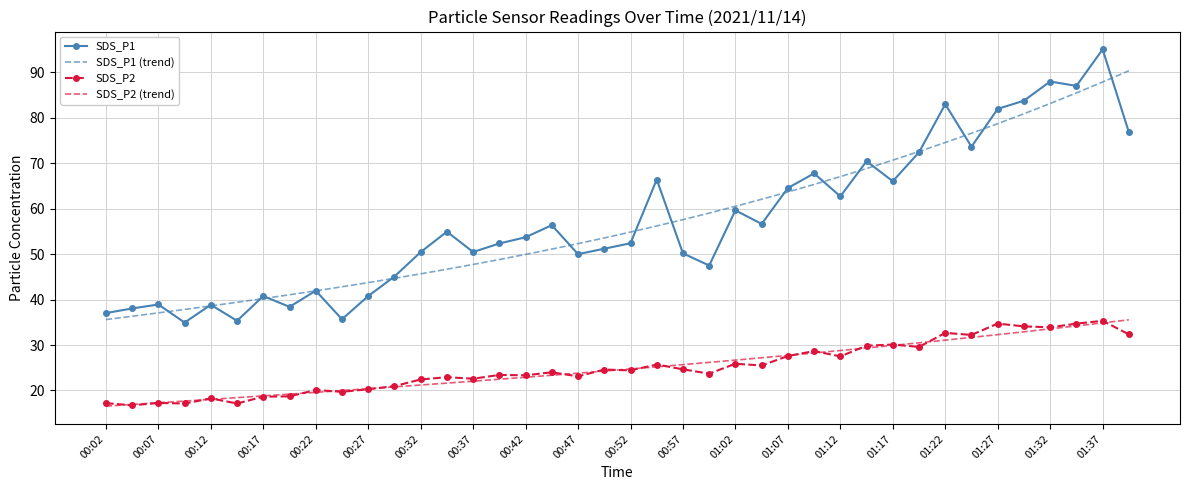

What is the maximum value for SDS_P2 (trend)?

35.5